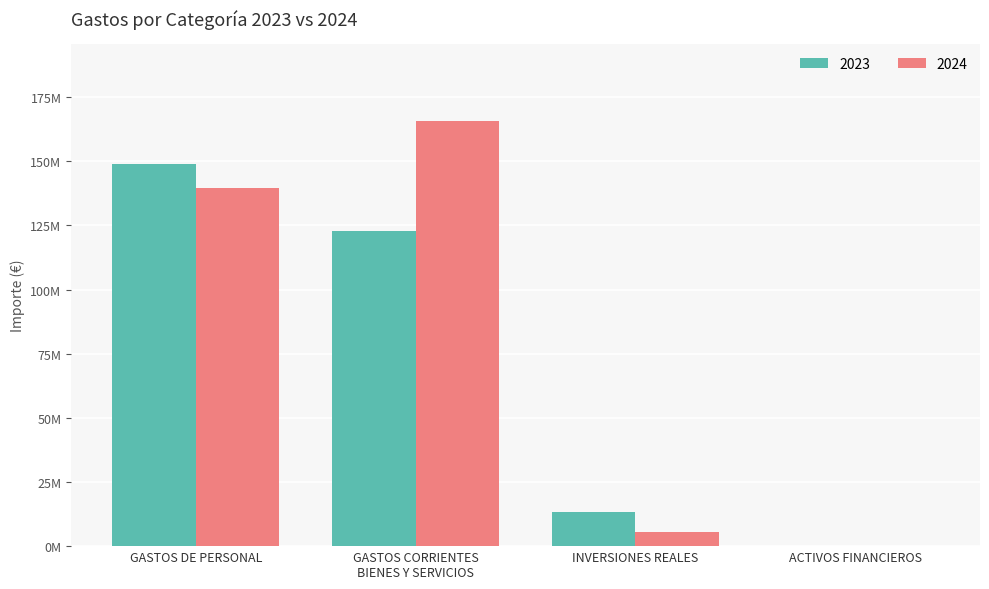

Does the chart contain stacked bars?

No